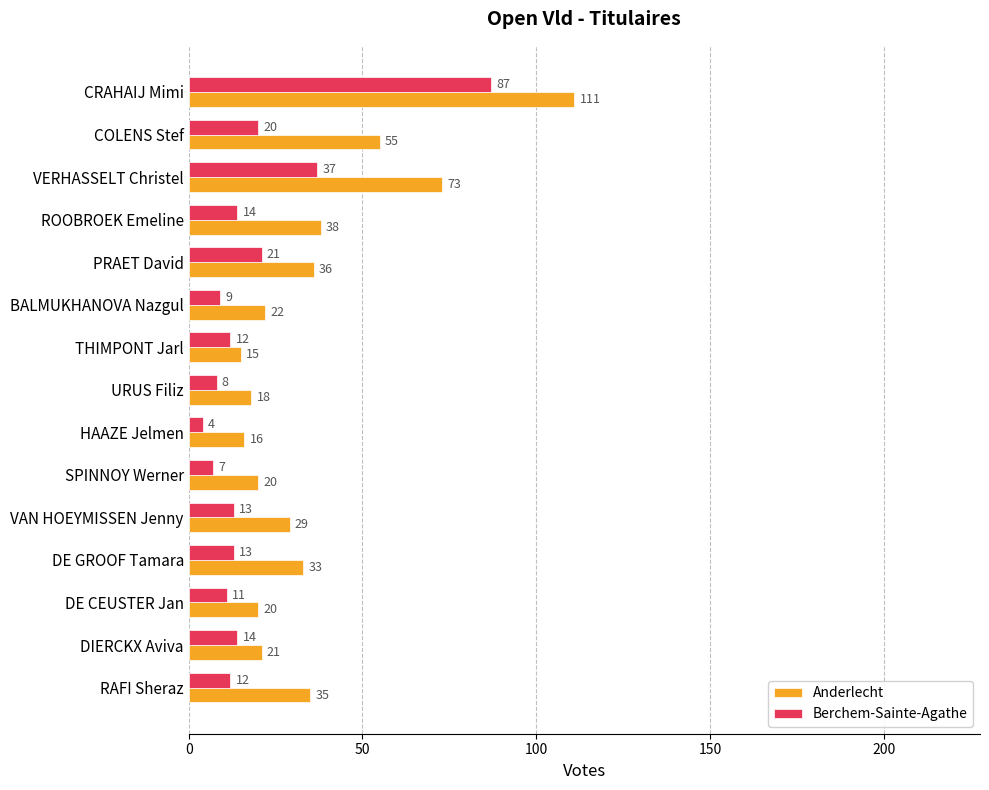

Between URUS Filiz and VAN HOEYMISSEN Jenny, which series saw the biggest shift?

Anderlecht